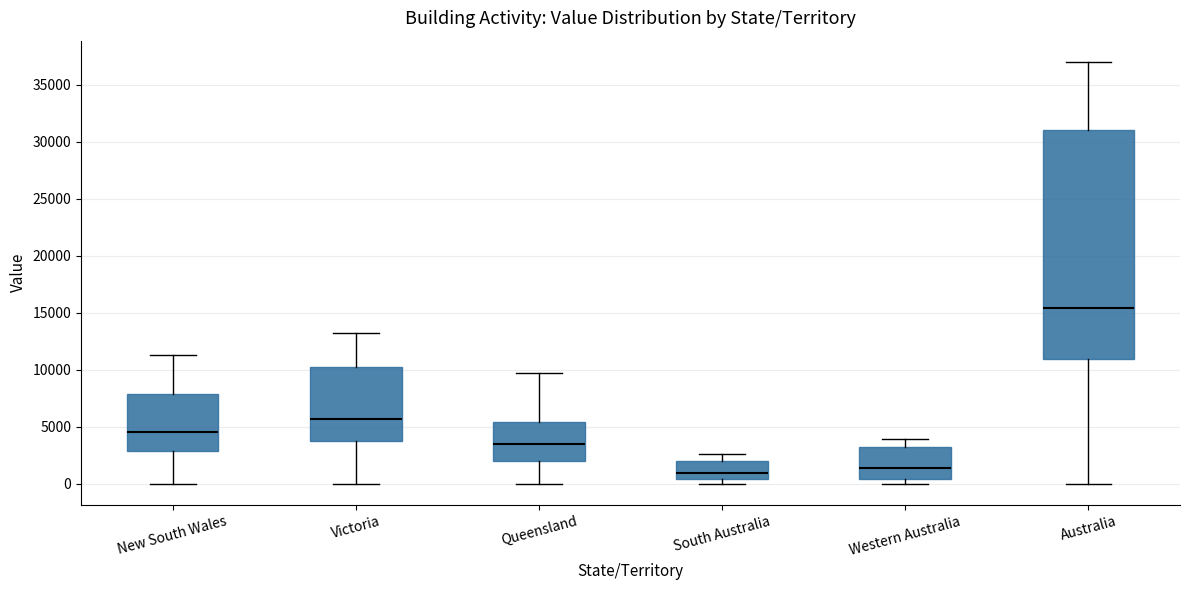

Reading left to right, transcribe this box plot: for each box, give where its median line is, the range the box spans, and where its two whiskers end, as read against the y-axis. The values are not printed on the chart, so give them approximately, as read against the axis.

New South Wales: median 4500, box 3000 to 8000, whiskers 0 to 11500
Victoria: median 5500, box 3500 to 10000, whiskers 0 to 13000
Queensland: median 3500, box 2000 to 5500, whiskers 0 to 9500
South Australia: median 1000, box 500 to 2000, whiskers 0 to 2500
Western Australia: median 1500, box 500 to 3500, whiskers 0 to 4000
Australia: median 15500, box 11000 to 31000, whiskers 0 to 37000